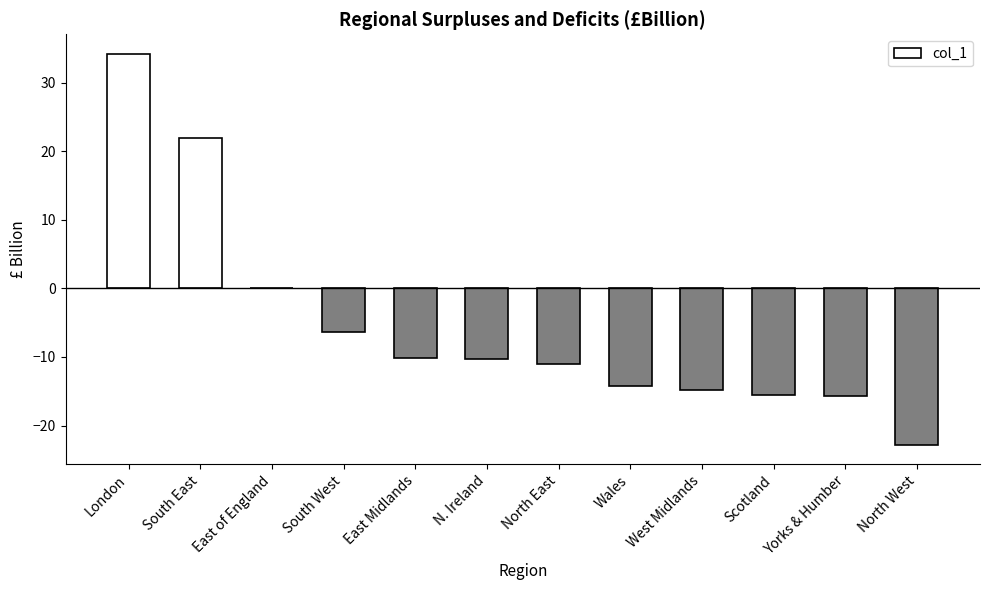

Is it true that the value at South West is -6.4?

True